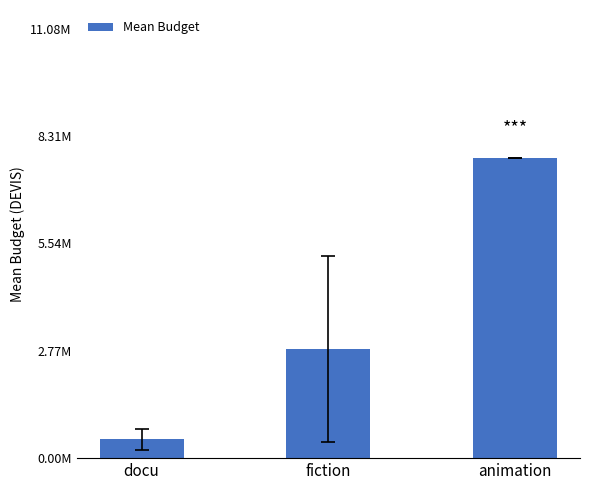

The chart shows a value of 237840.5 at docu. True or false?

False